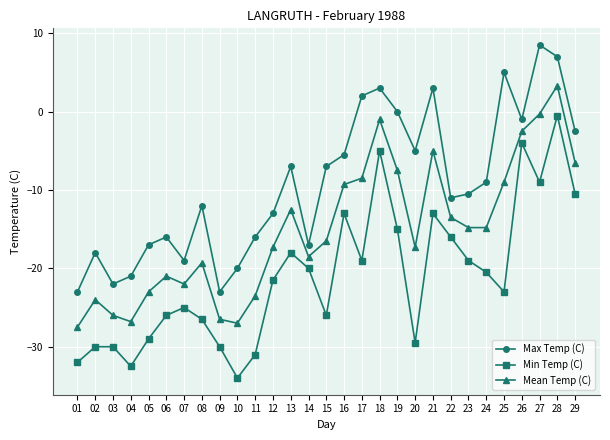

How many categories are shown in the chart?

29